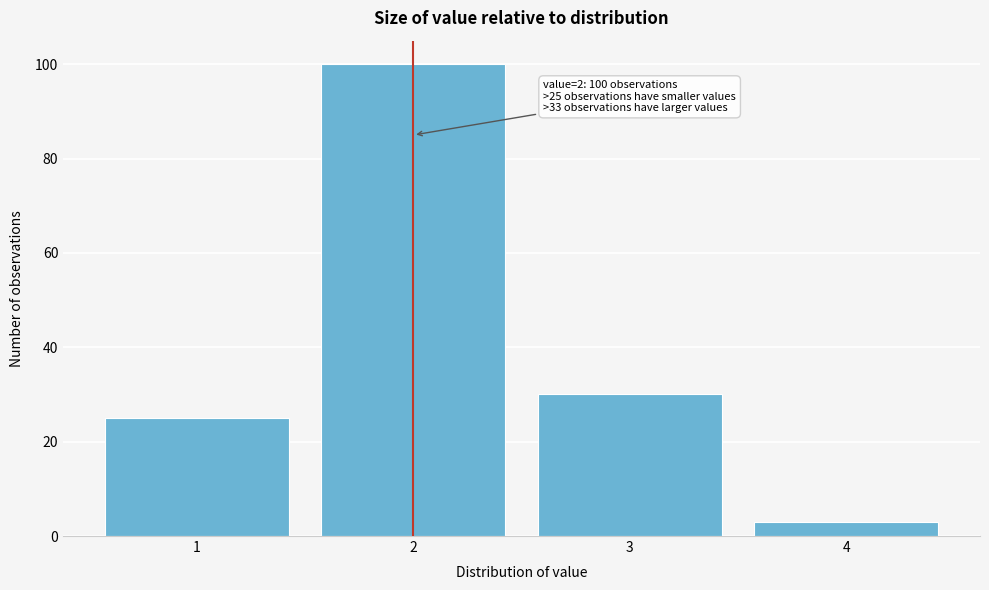

Which range on the x-axis has the tallest bar?

1.5 to 2.5